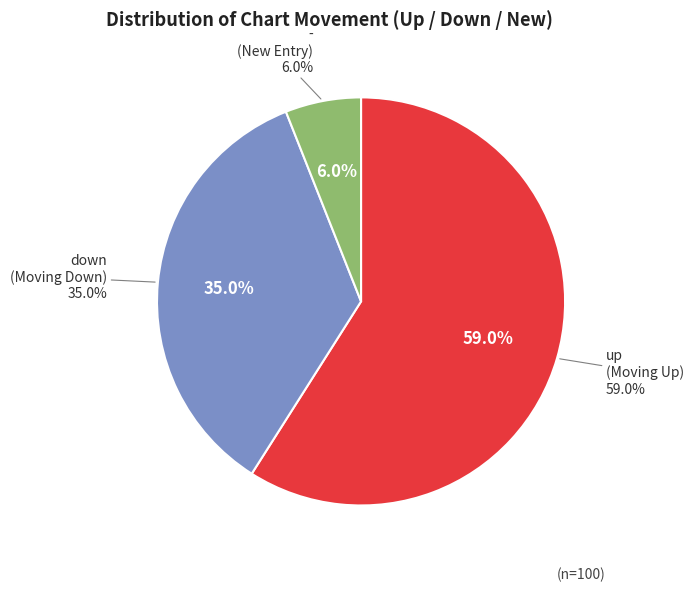

Does down represent more than half of the total?

No